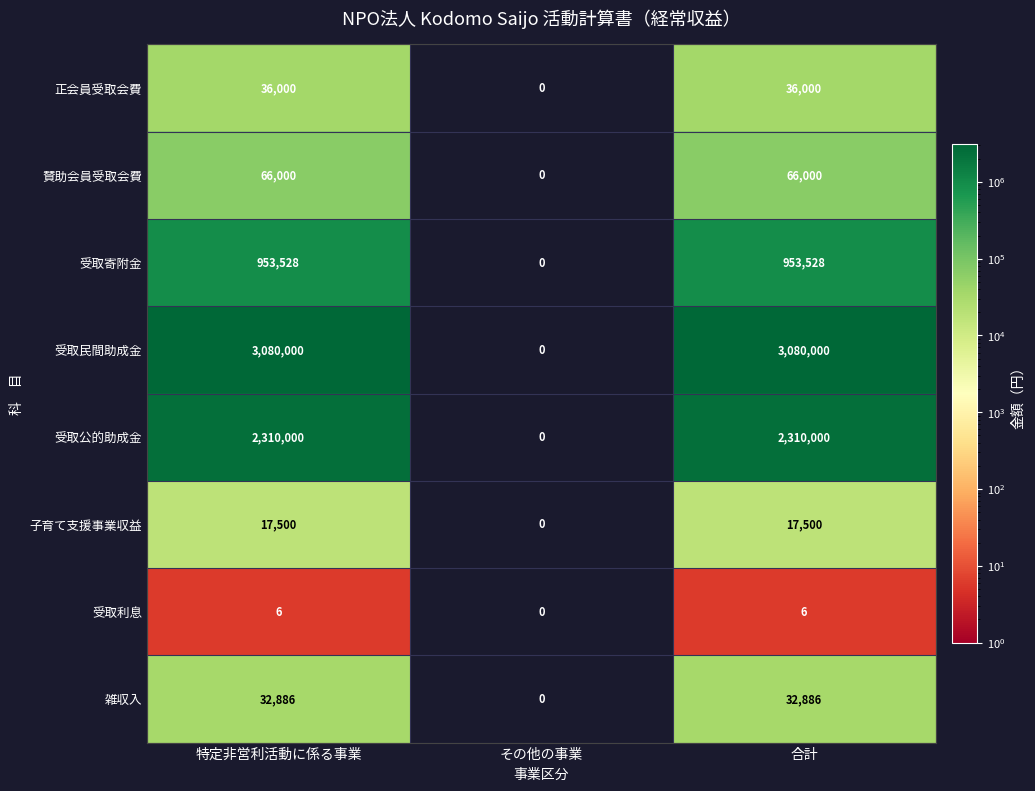

What is the highest value of the 正会員受取会費 series?

36000